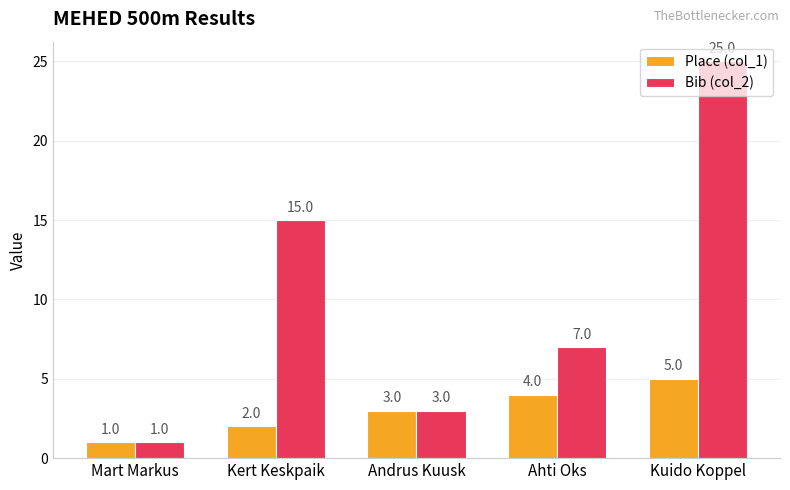

How many series are shown in this chart?

2